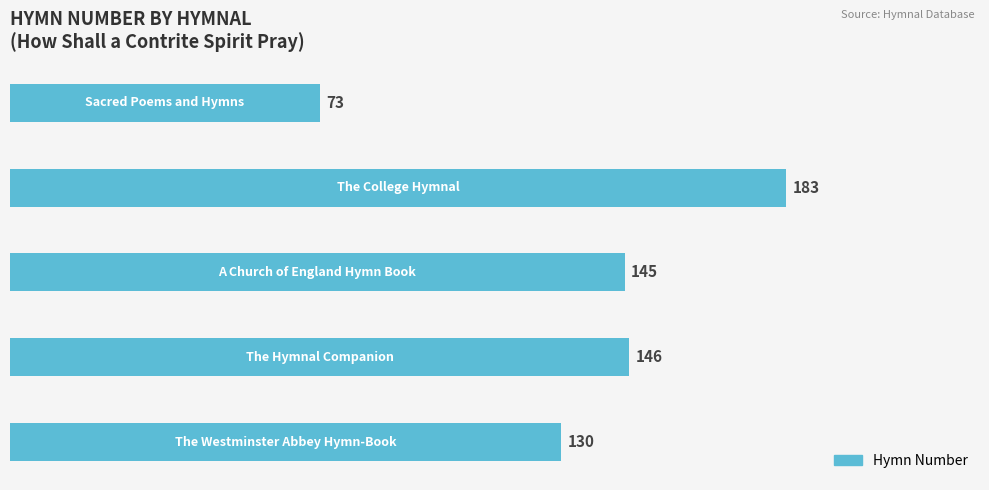

Reading top to bottom, list all the values displayed in this chart.

73	183	145	146	130